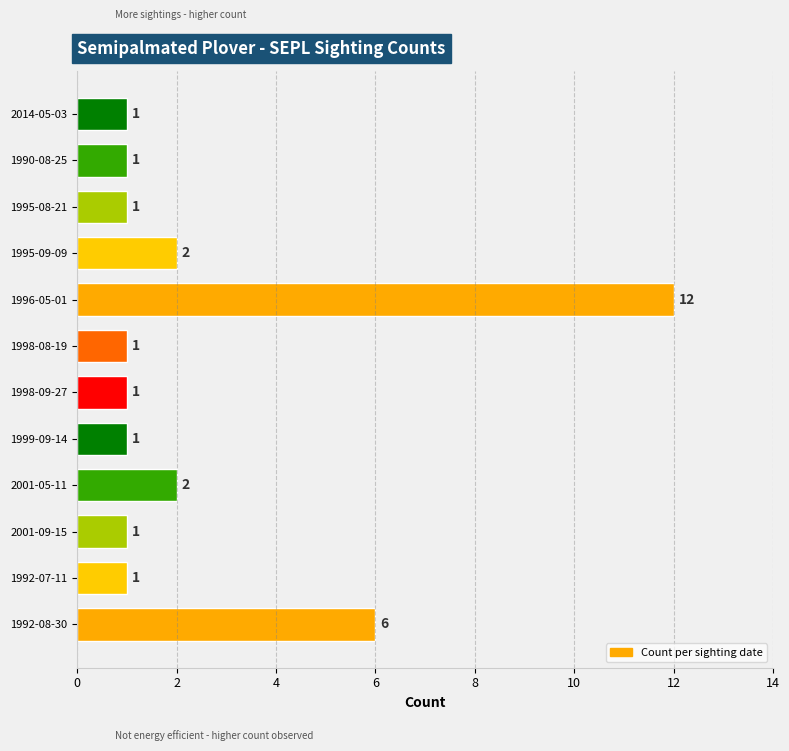

What is the greatest value displayed?

12